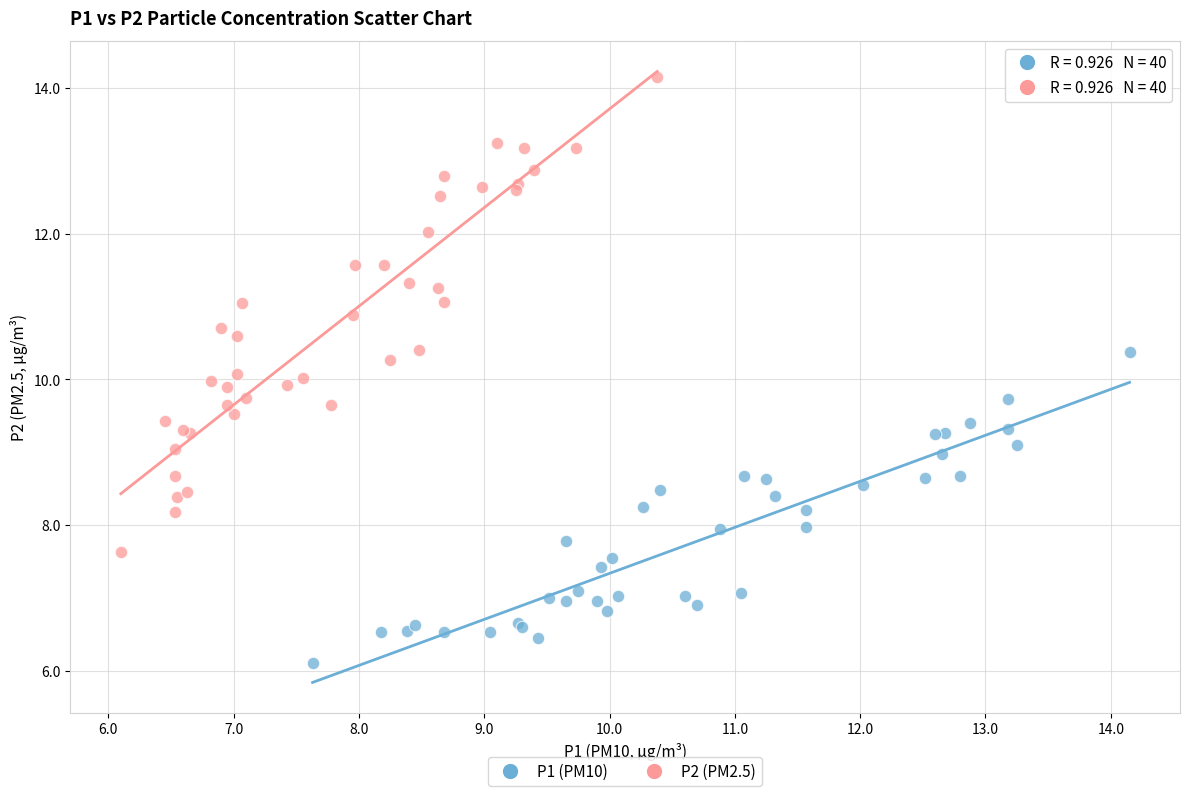

Which series has the largest Y range (max minus min)?

P2 (PM2.5)